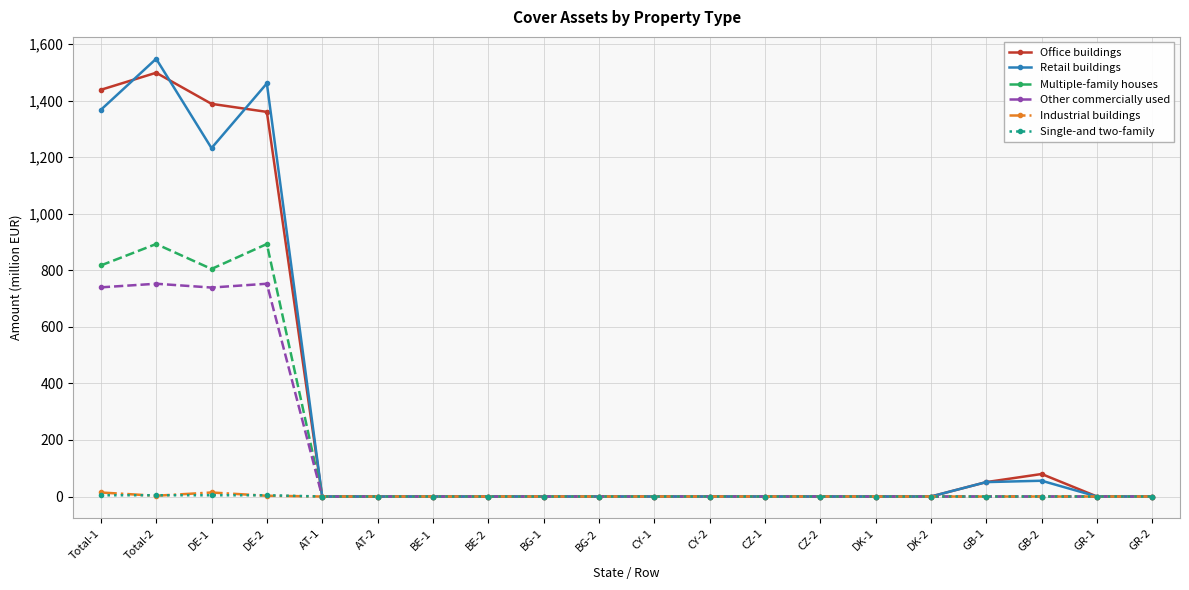

Which series has the widest spread of values?

Retail buildings